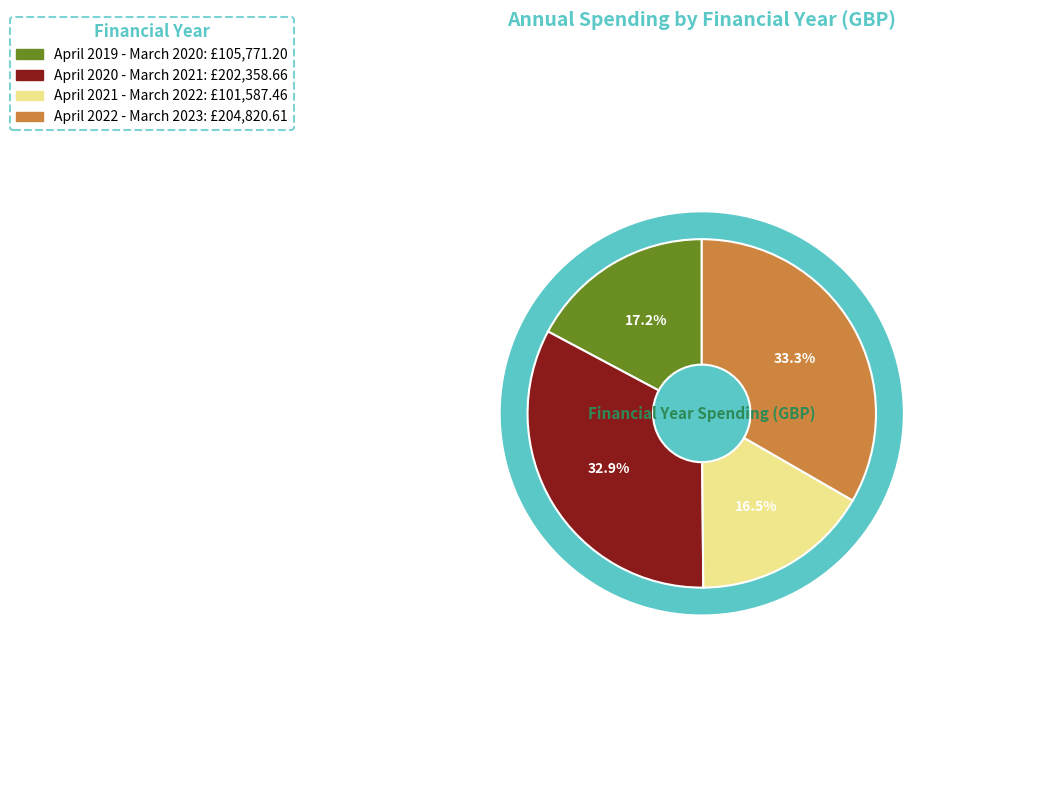

Is it true that April 2021 - March 2022 is 17% of the pie?

True